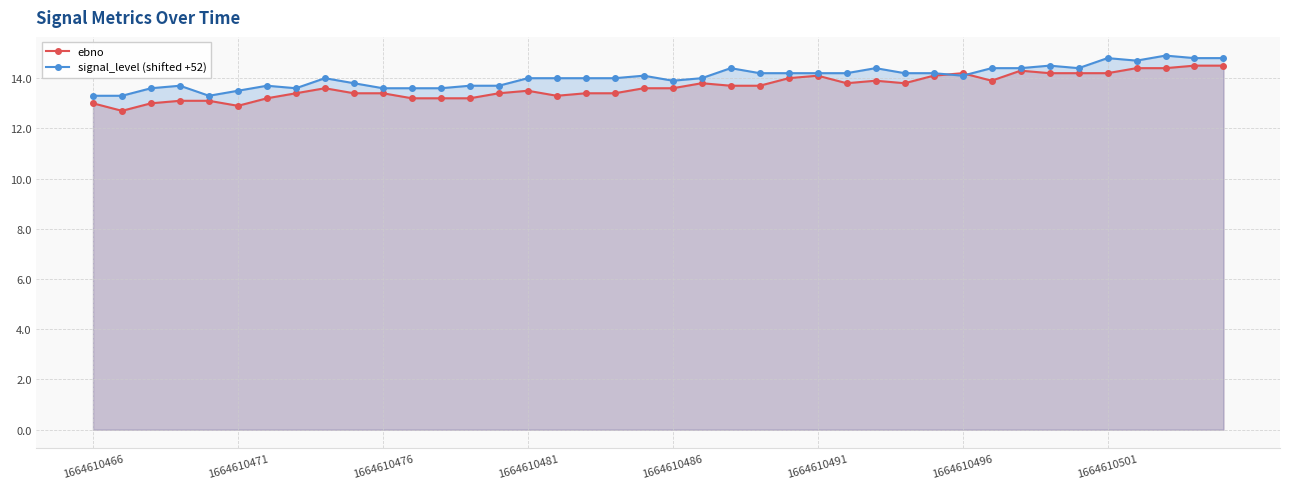

Between 8 and 18, which series saw the biggest shift?

ebno